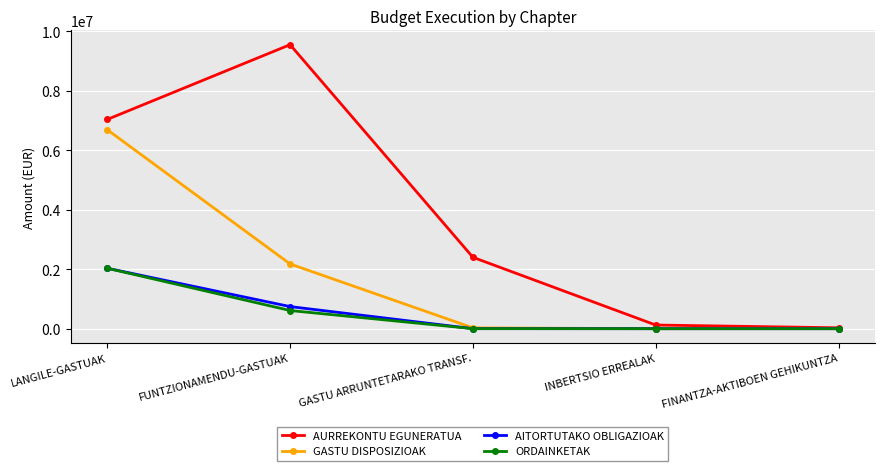

Which series has the largest total across all categories?

AURREKONTU EGUNERATUA